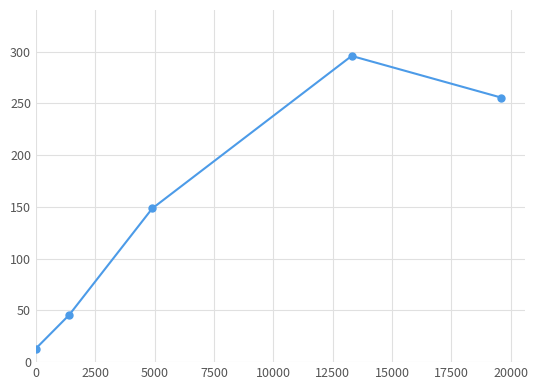

What is the value of the 3rd point from the left?

148.4